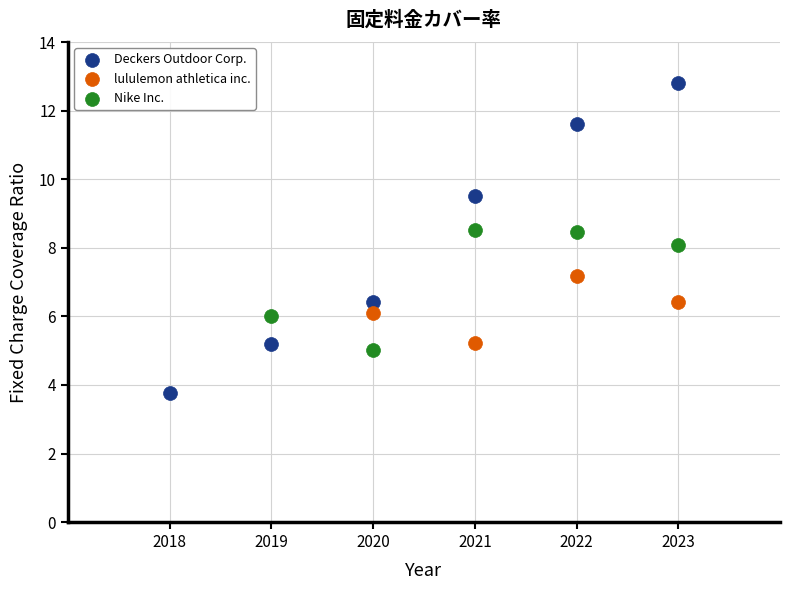

Which series has the widest spread of Y values?

Deckers Outdoor Corp.